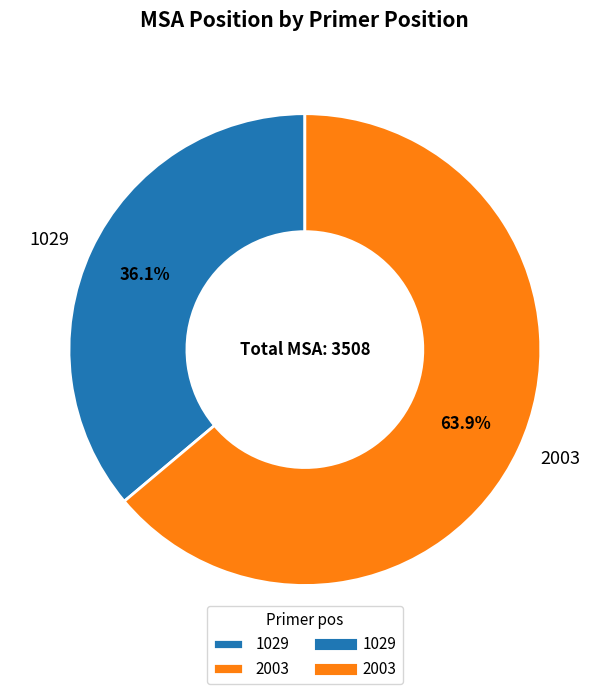

To the nearest percent, what percentage of the pie is 2003?

64%